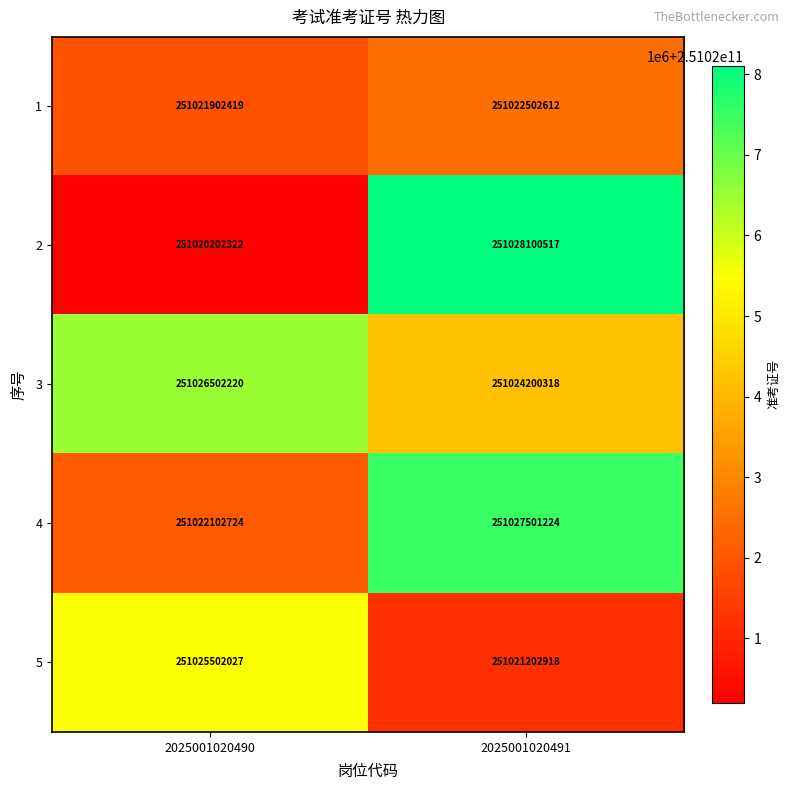

Rank the series at 2025001020491 from lowest to highest value.

5, 1, 3, 4, 2